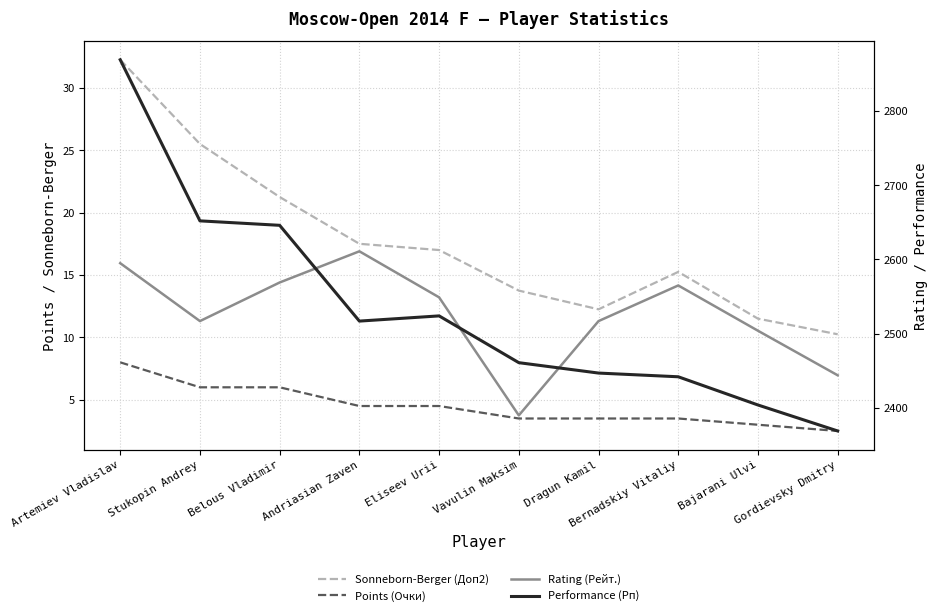

What is the total value across all series at Stukopin Andrey?

5200.5